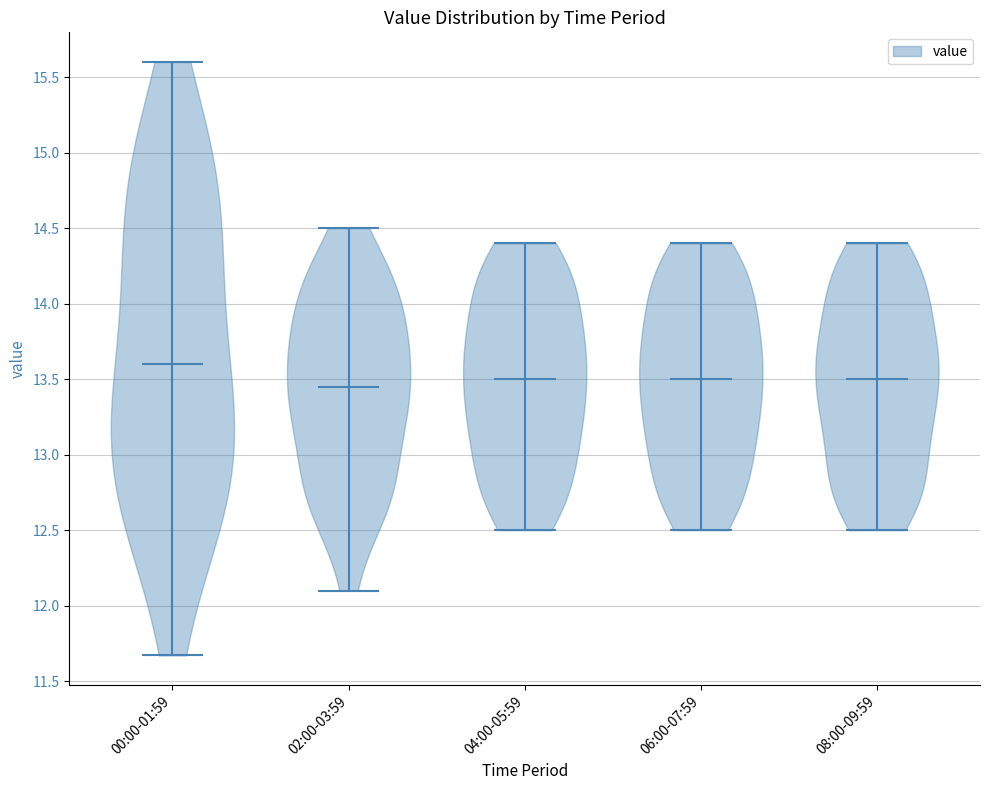

Reading left to right, read every violin against the y-axis: where its median line is, and the lowest and highest points it reaches. The values are not printed on the chart, so give them approximately, as read against the axis.

00:00-01:59: median line 13.60, lowest point 11.65, highest point 15.60
02:00-03:59: median line 13.45, lowest point 12.10, highest point 14.50
04:00-05:59: median line 13.50, lowest point 12.50, highest point 14.40
06:00-07:59: median line 13.50, lowest point 12.50, highest point 14.40
08:00-09:59: median line 13.50, lowest point 12.50, highest point 14.40